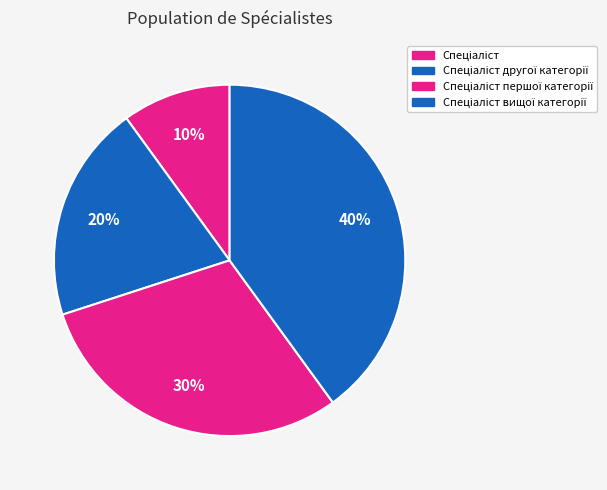

How many segments does this pie chart have?

4